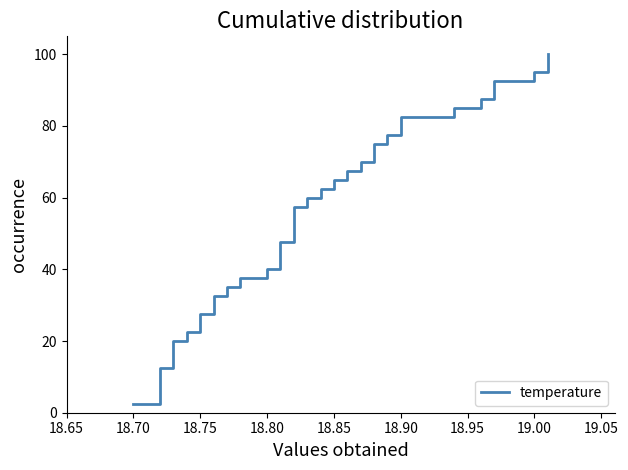

True or false: the data has more than 2 interior local peaks.

False